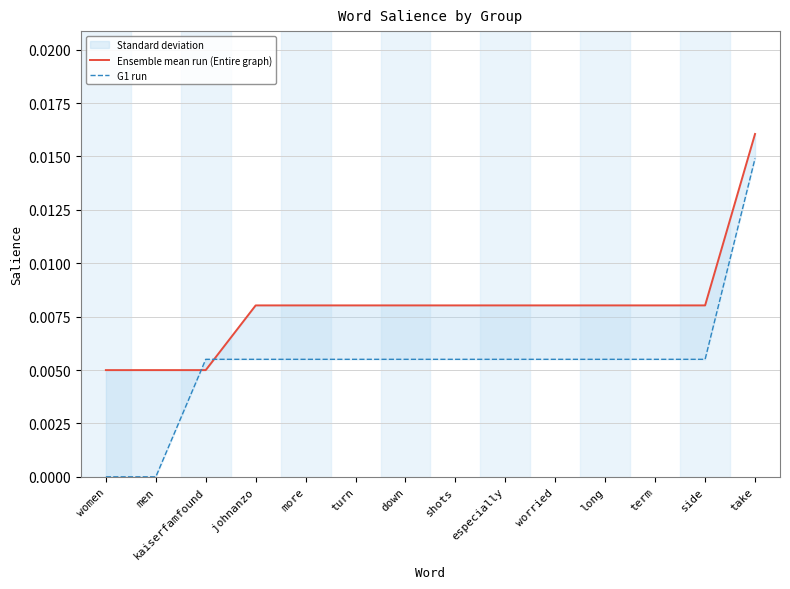

After their last crossing, which series has the higher values: G1 run or Ensemble mean run (Entire graph)?

Ensemble mean run (Entire graph)